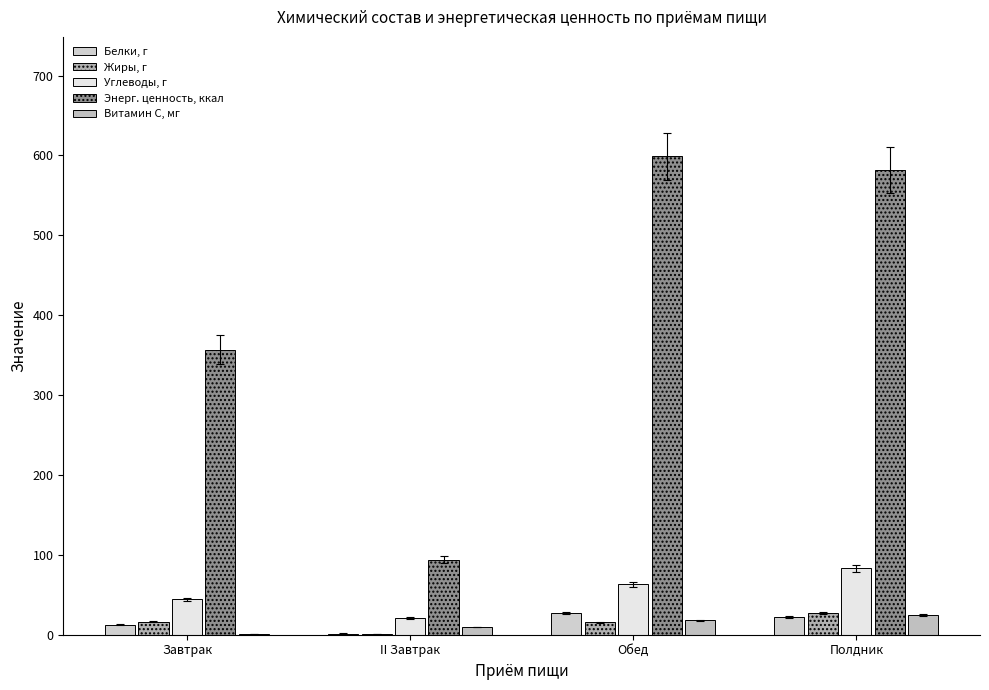

The value of Белки, г at Обед is 45.8. True or false?

False